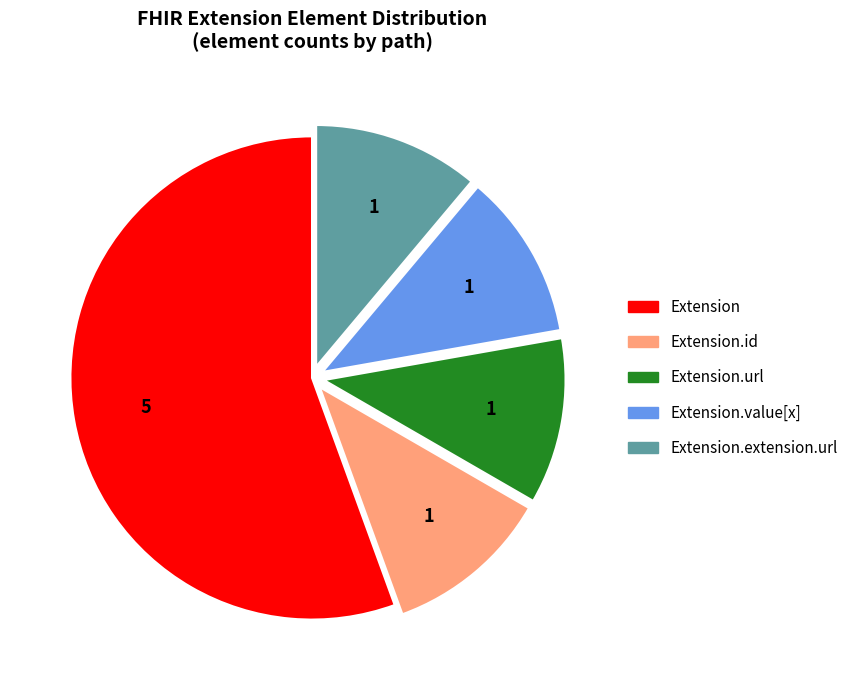

How many segments does this pie chart have?

5